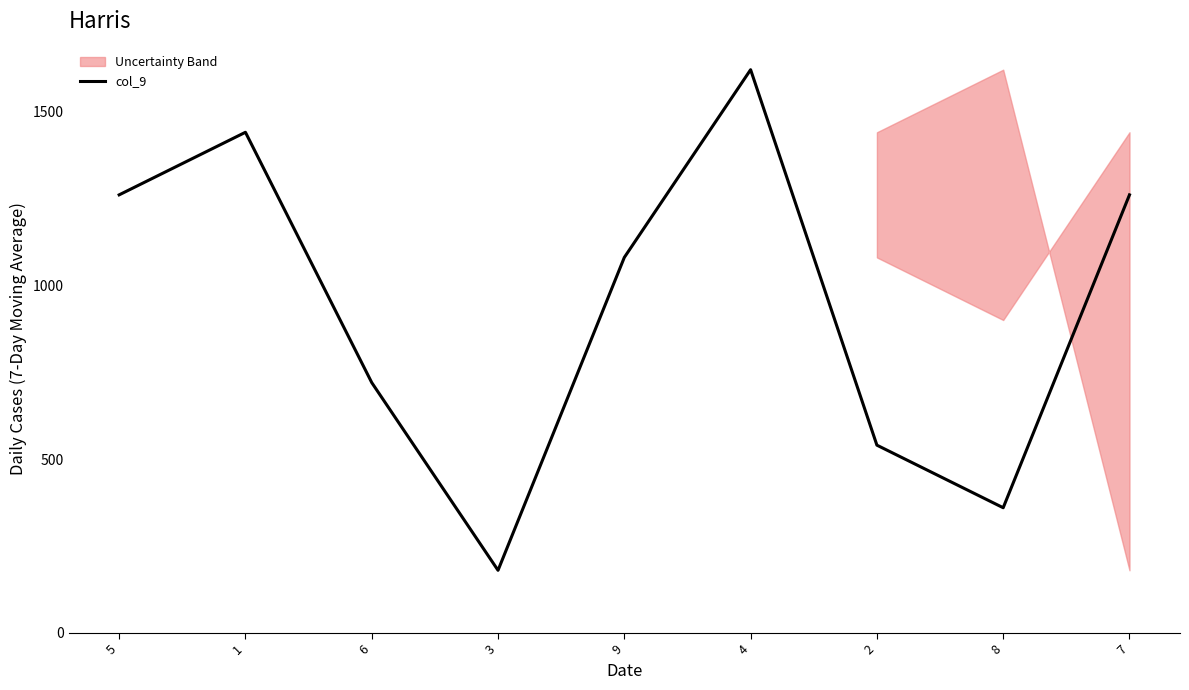

True or false: there are more than 2 points higher than both neighbors.

False